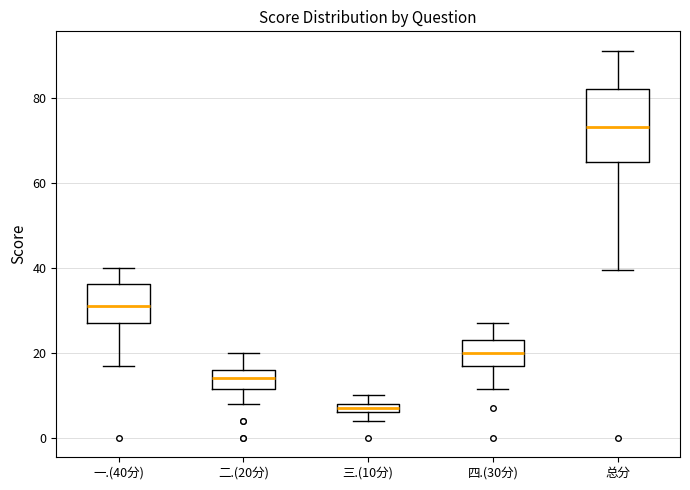

Which box is the tallest, from its lower edge to its upper edge?

总分